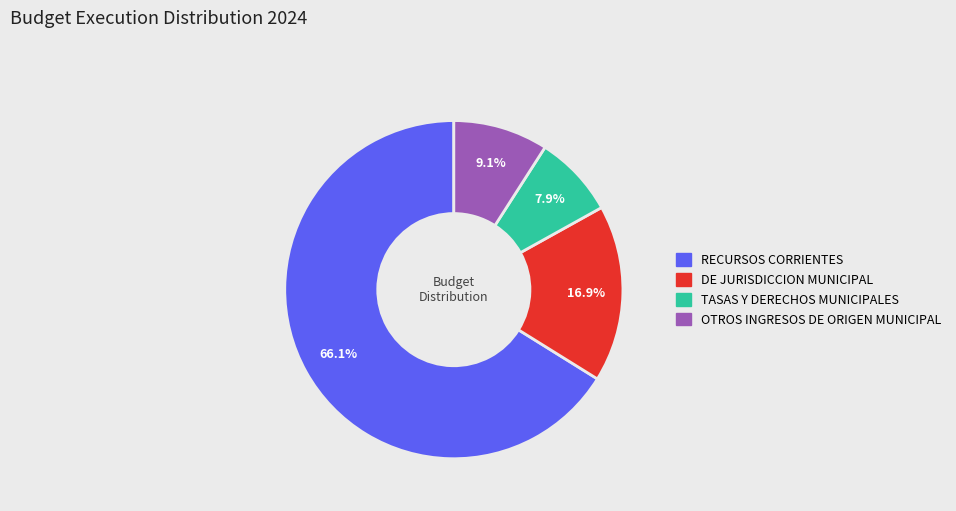

How many segments does this pie chart have?

4